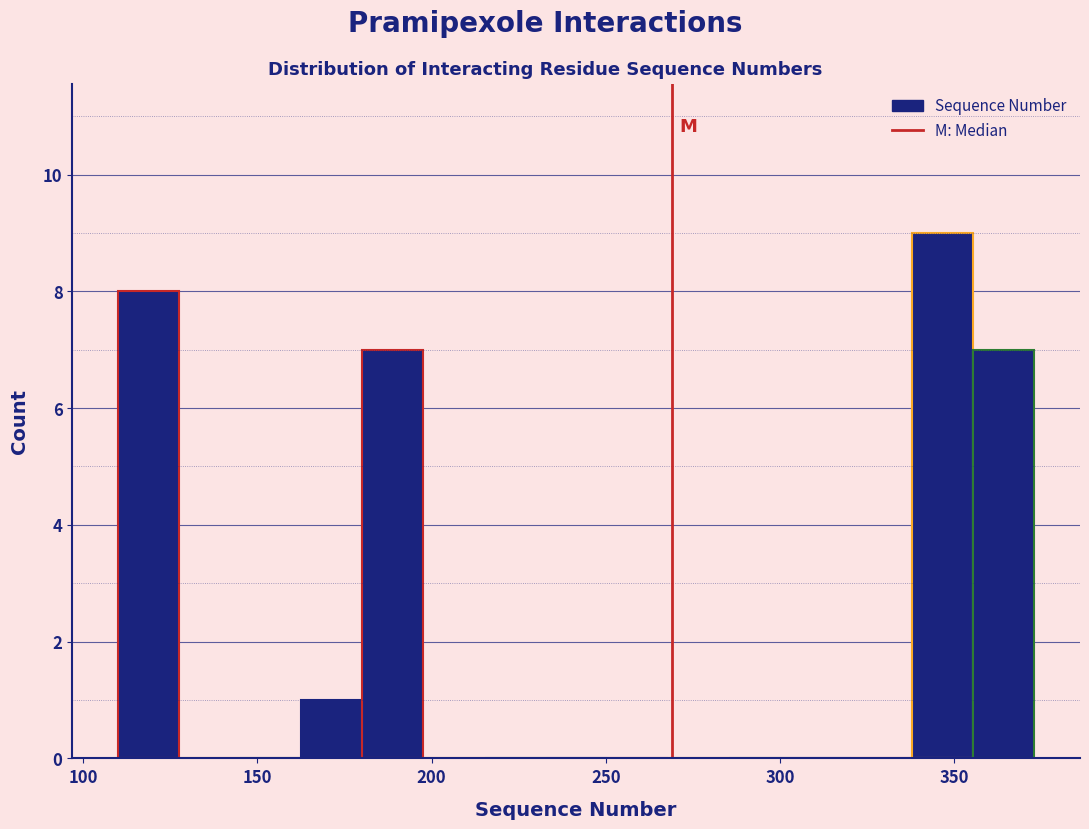

Around what value on the x-axis is the tallest bar? Give the approximate position of its centre, as read against the axis.

345